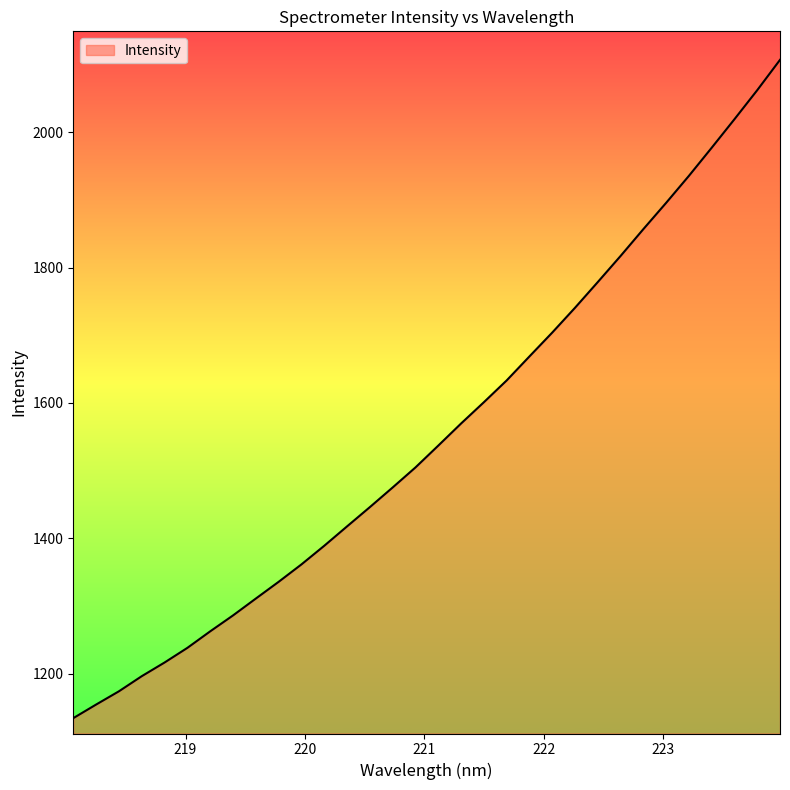

What is the smallest value displayed?

1134.3